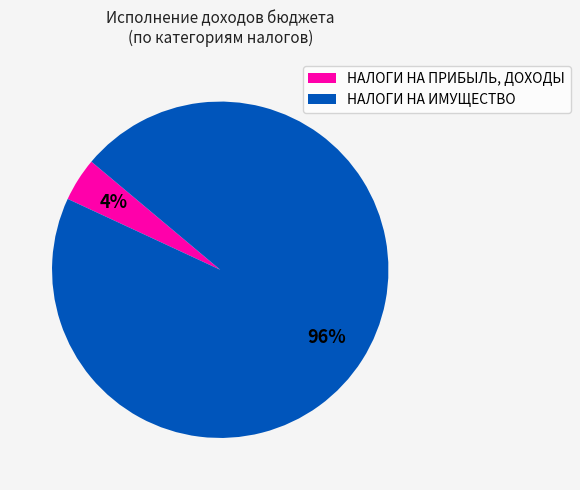

Is it true that НАЛОГИ НА ПРИБЫЛЬ, ДОХОДЫ is 4% of the pie?

True